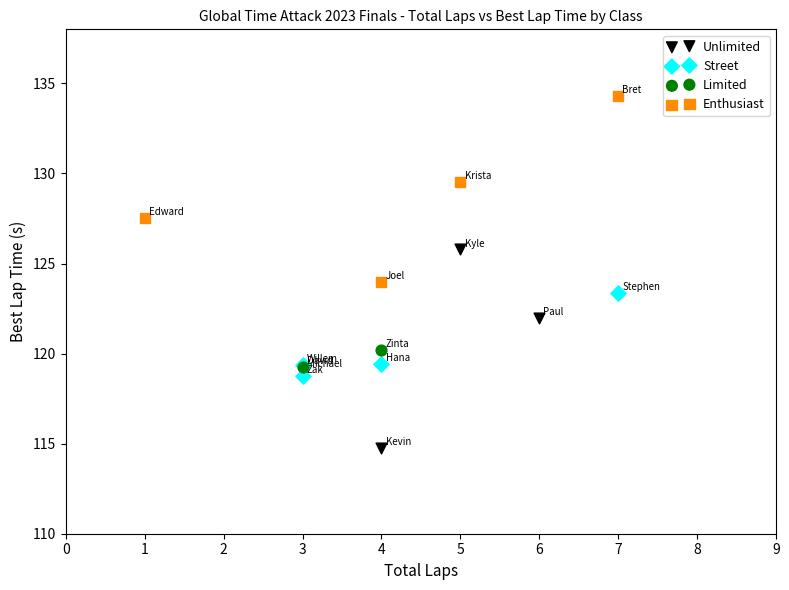

What are all the series names shown in the legend?

Unlimited, Street, Limited, Enthusiast